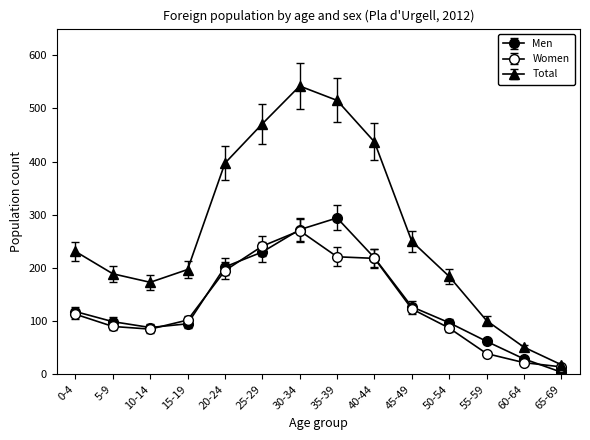

Reading right to left, extract all data points from this chart.

Men: 4	29	62	97	127	219	294	272	230	202	95	88	99	118
Women: 14	22	39	87	123	218	221	270	241	195	102	85	90	113
Total: 18	51	101	184	250	437	515	542	471	397	197	173	189	231